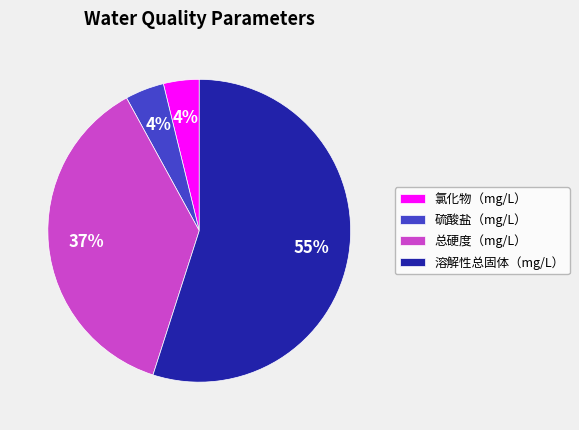

To the nearest percent, what is the average slice percentage?

25%